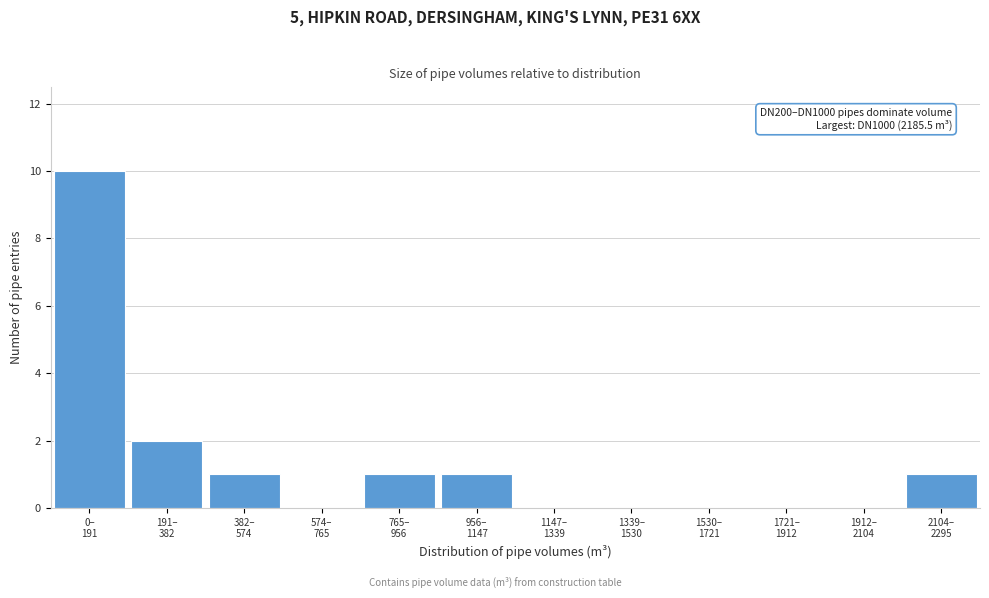

What is the greatest value displayed?

10